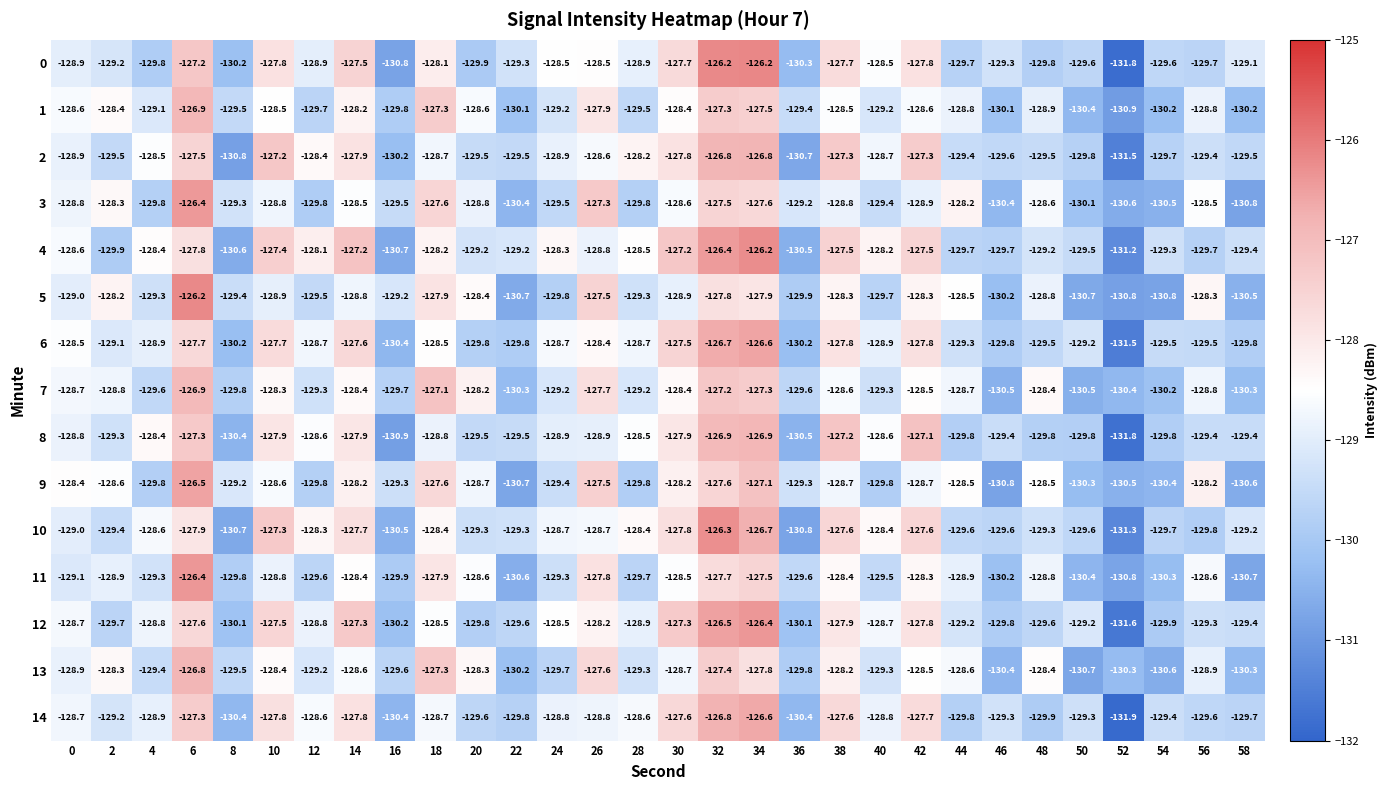

Which series has the largest total across all categories?

4